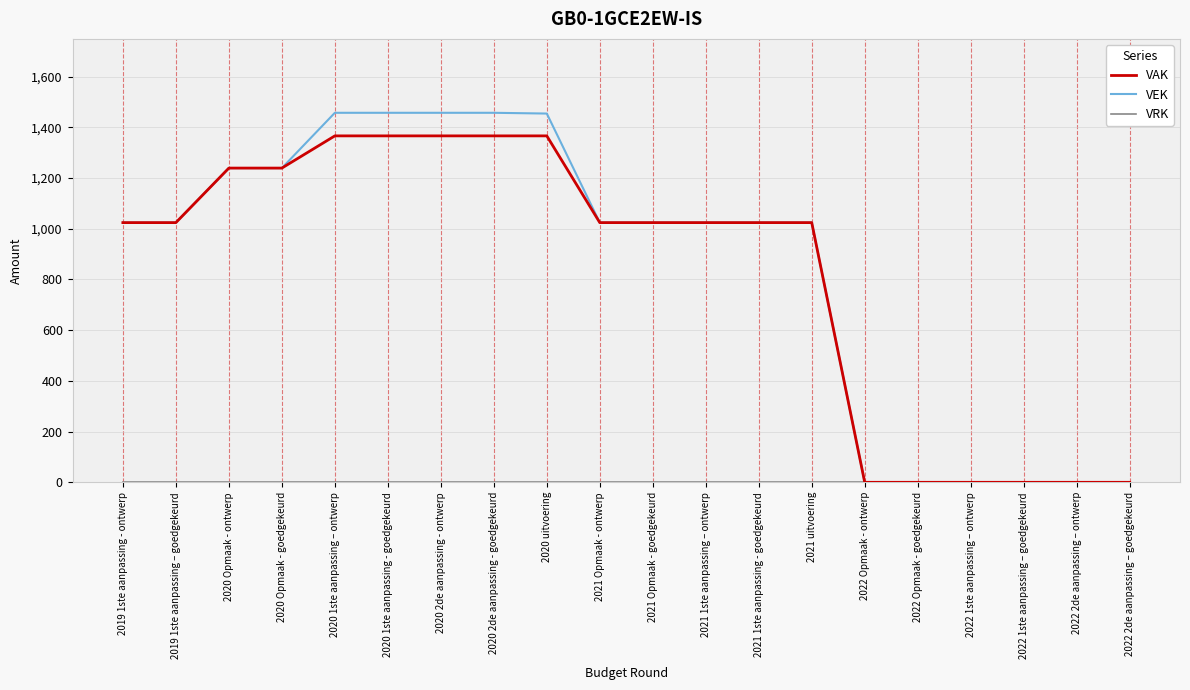

Which series has the widest spread of values?

VEK